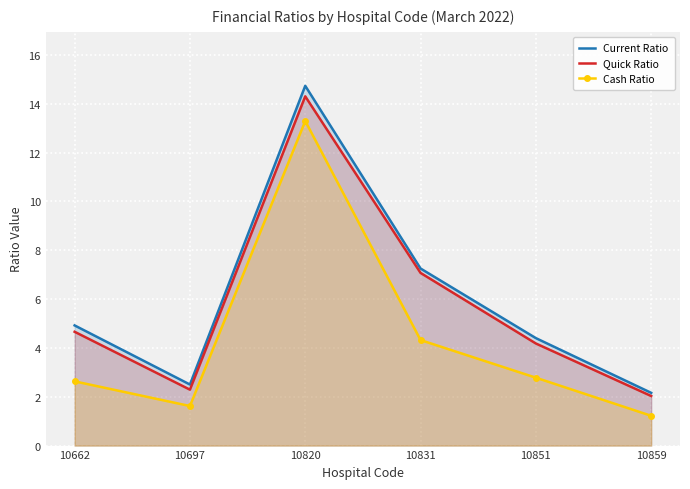

True or false: Current Ratio has a value of 3.0 at 10662.

False